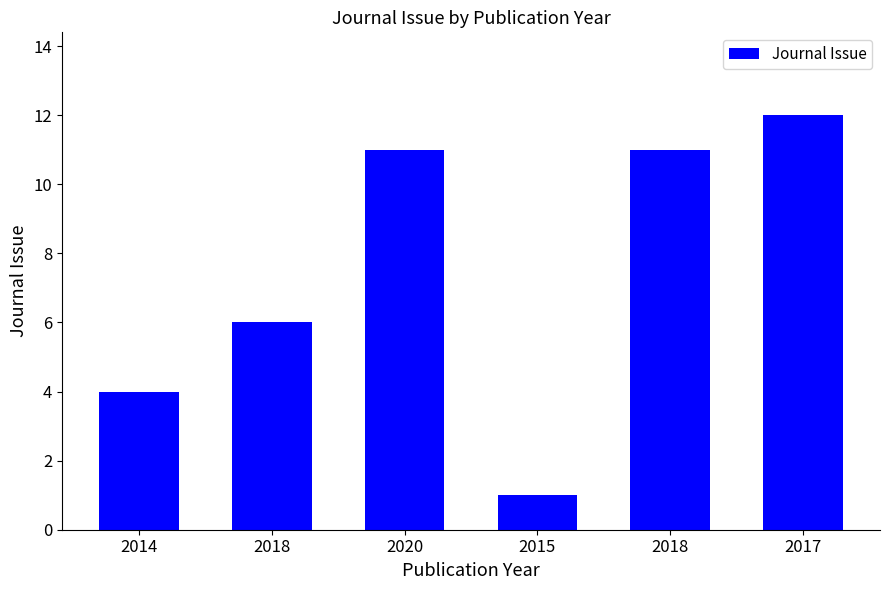

Does the chart contain any negative values?

No